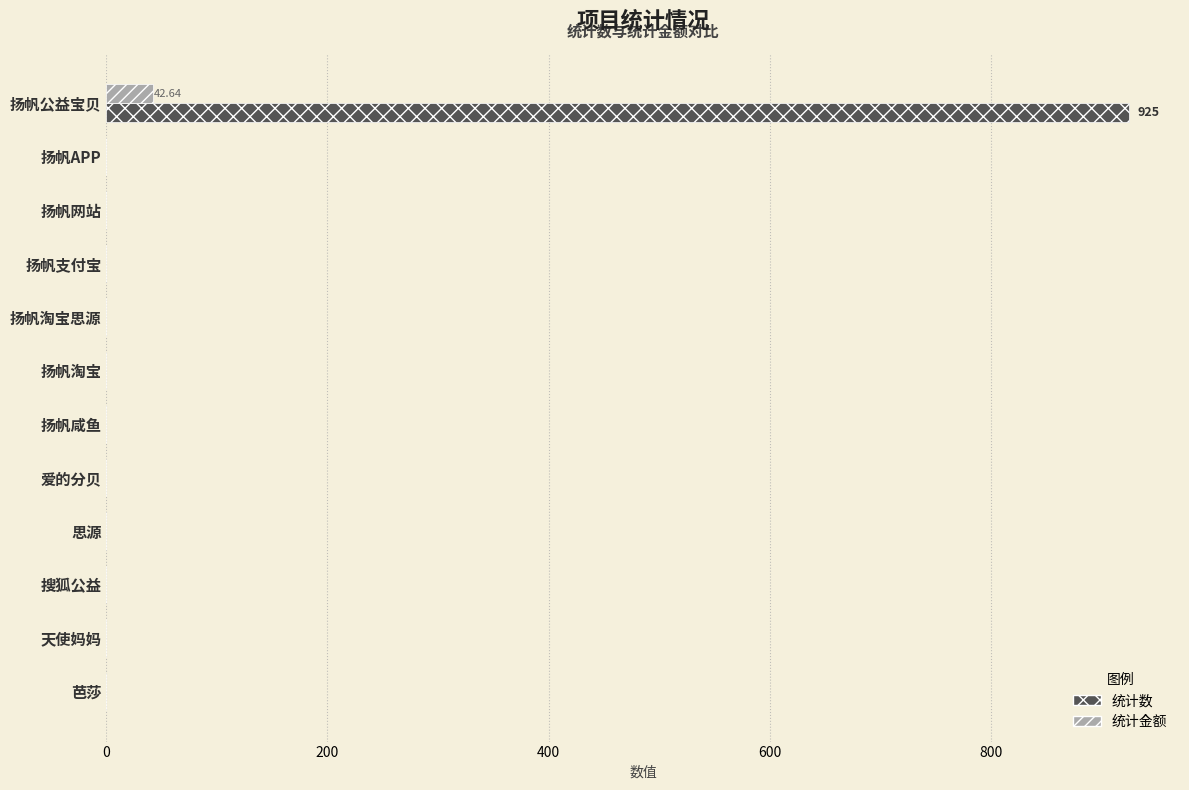

Which series has the largest total across all categories?

统计数